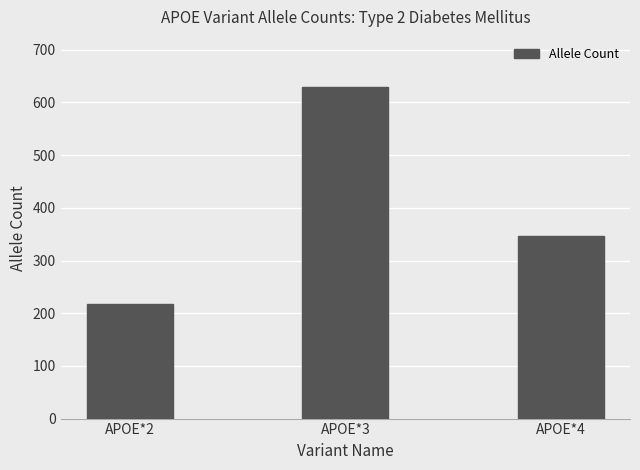

What value does the data have at APOE*2, to the nearest 10?

220